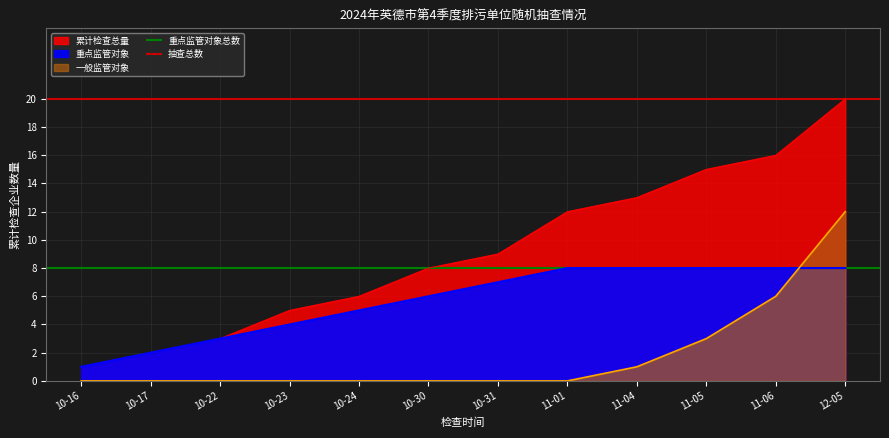

What is the value of the 抽查总数 point at the 2nd from the left?

20